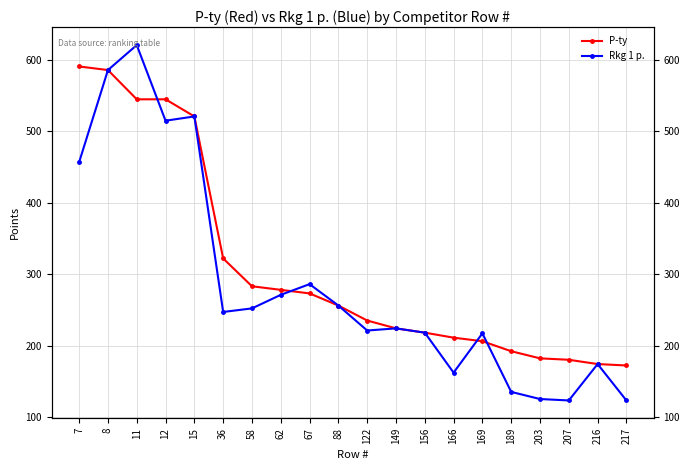

Reading left to right, transcribe all the data shown in this chart.

P-ty: 591	586	545	545	521	322	283	278	273	256	235	224	218	211	206	192	182	180	174	172
Rkg 1 p.: 457	586	621	515	521	247	252	271	286	256	221	224	218	162	217	135	125	123	174	123